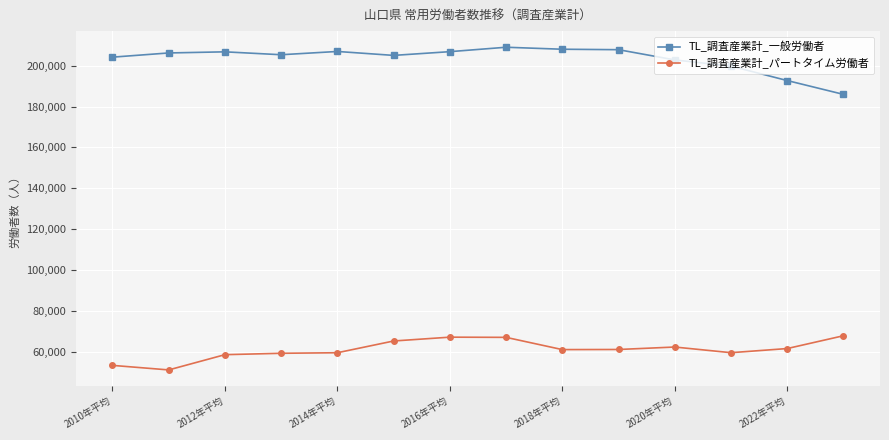

What is the difference between the maximum and second lowest values in the TL_調査産業計_パートタイム労働者 series?

14497